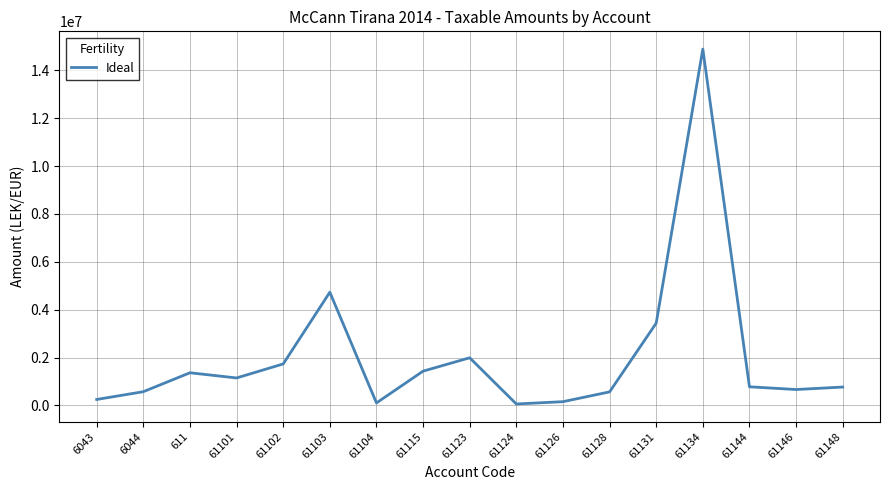

Approximately how many times larger is the value at 61103 compared to 6044?

8.2